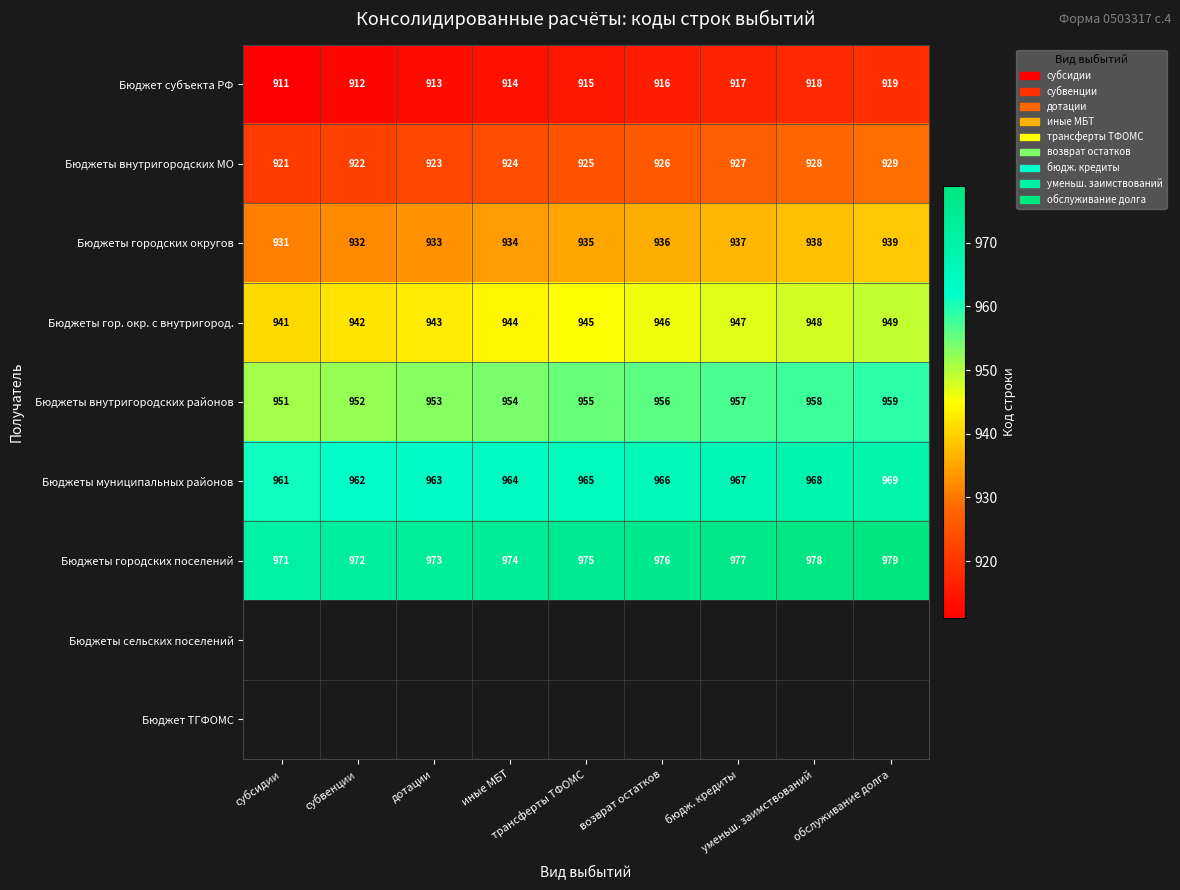

What is the average value of the Бюджеты внутригородских МО series?

925